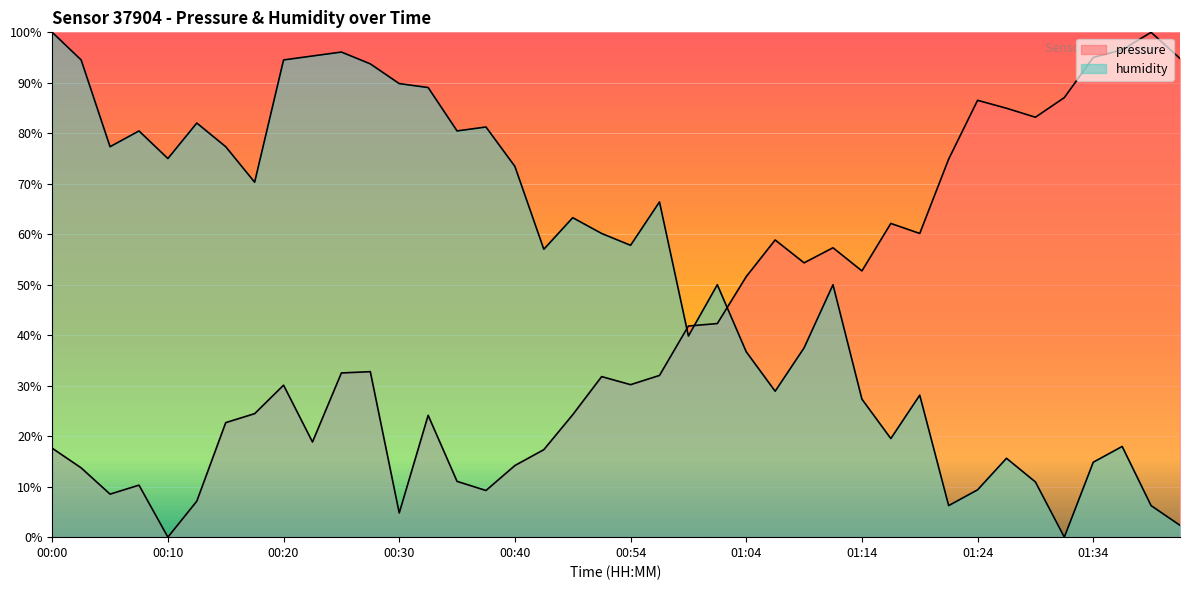

What is the difference between the highest and lowest values at 00:35?

69.4